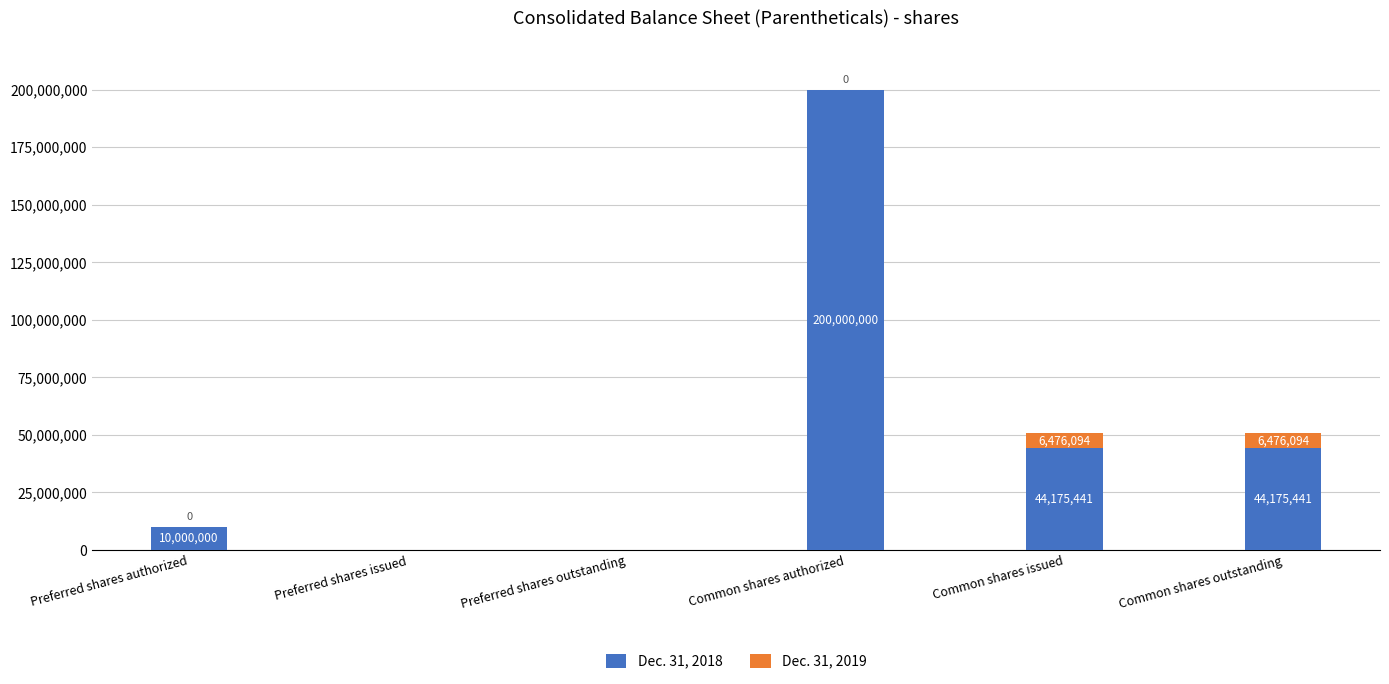

What is the sum of the Dec. 31, 2018 values at Preferred shares issued and Common shares authorized?

200000000